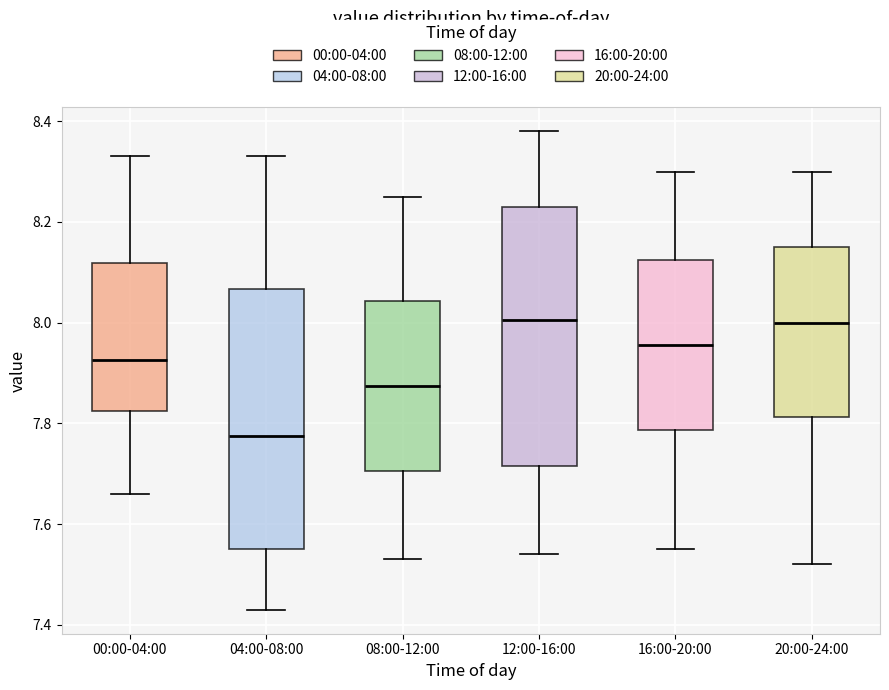

Reading left to right, transcribe this box plot: for each box, give where its median line is, the range the box spans, and where its two whiskers end, as read against the y-axis. The values are not printed on the chart, so give them approximately, as read against the axis.

00:00-04:00: median 7.92, box 7.82 to 8.12, whiskers 7.66 to 8.34
04:00-08:00: median 7.78, box 7.56 to 8.06, whiskers 7.44 to 8.34
08:00-12:00: median 7.88, box 7.70 to 8.04, whiskers 7.54 to 8.26
12:00-16:00: median 8.00, box 7.72 to 8.24, whiskers 7.54 to 8.38
16:00-20:00: median 7.96, box 7.78 to 8.12, whiskers 7.56 to 8.30
20:00-24:00: median 8.00, box 7.82 to 8.16, whiskers 7.52 to 8.30